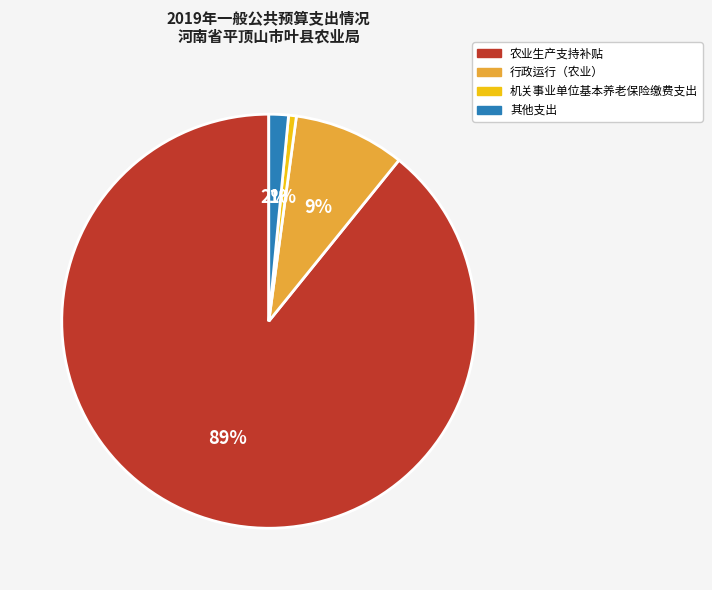

Which category has the biggest portion of the pie?

农业生产支持补贴